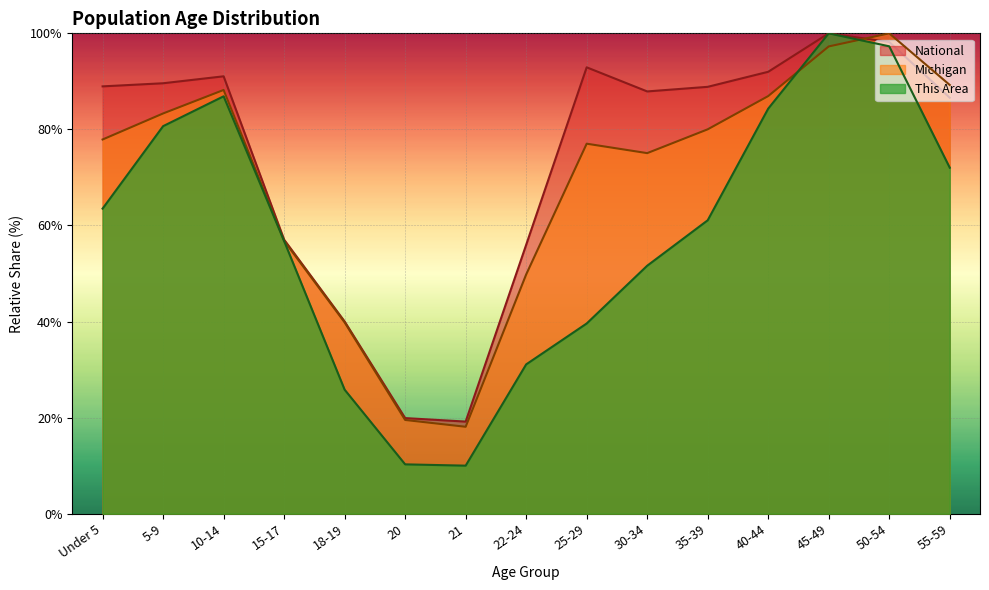

The value of This Area at 35-39 is 29.2. True or false?

False